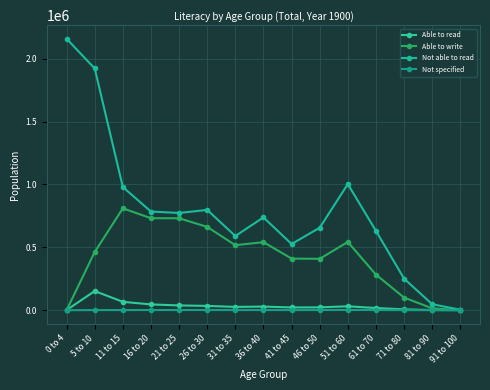

What is the value of the Not specified point at the 8th from the left?

1347